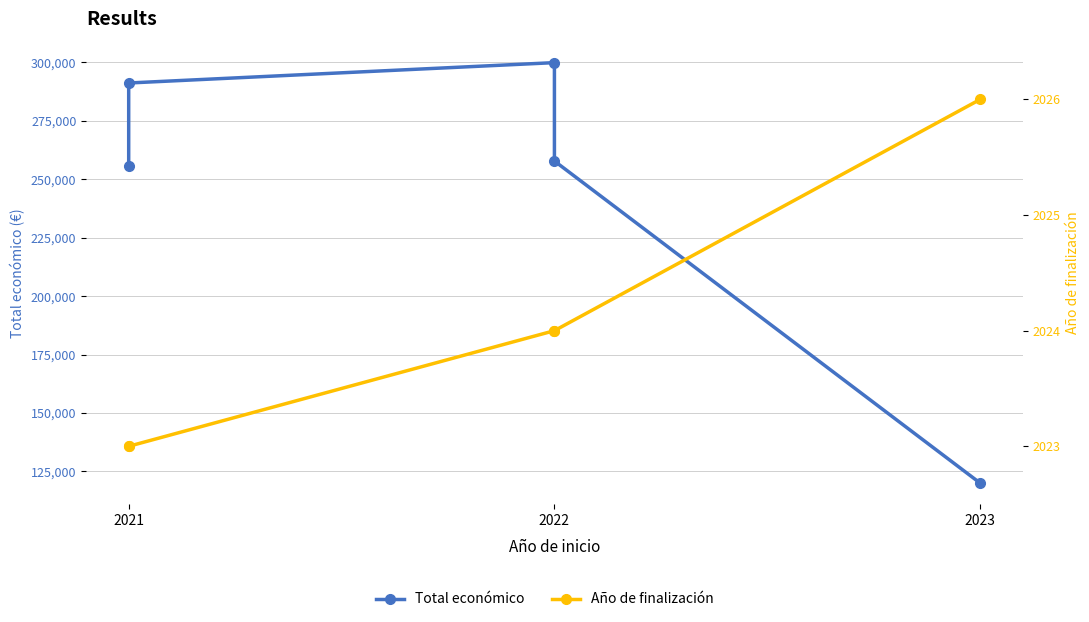

What is the difference between the maximum and minimum values in the Año de finalización series?

3